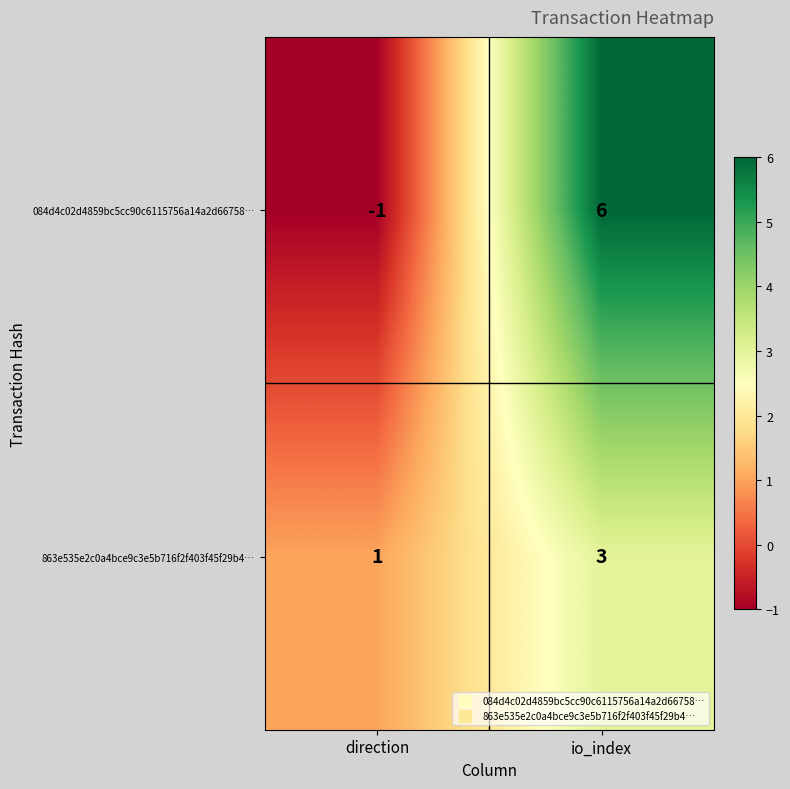

List the series in order of their overall mean, highest first.

084d4c02d4859bc5cc90c6115756a14a2d66758…, 863e535e2c0a4bce9c3e5b716f2f403f45f29b4…